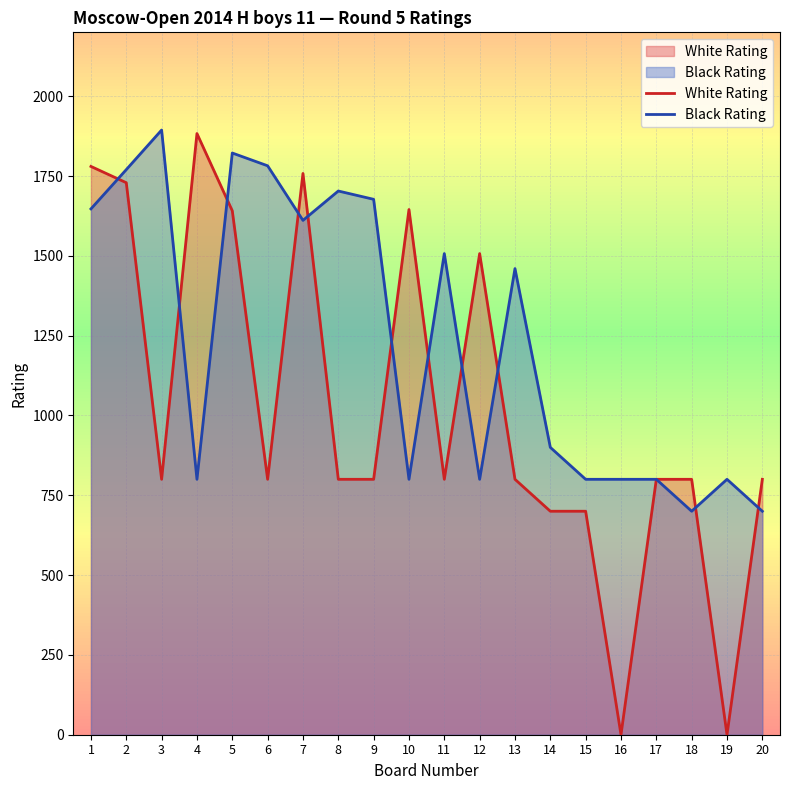

How many lines are shown in the chart?

2